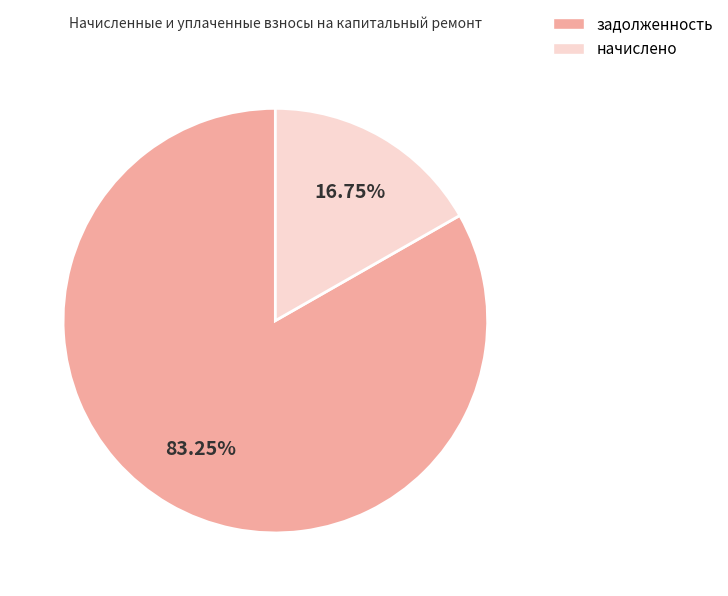

Count the number of slices in the pie.

2